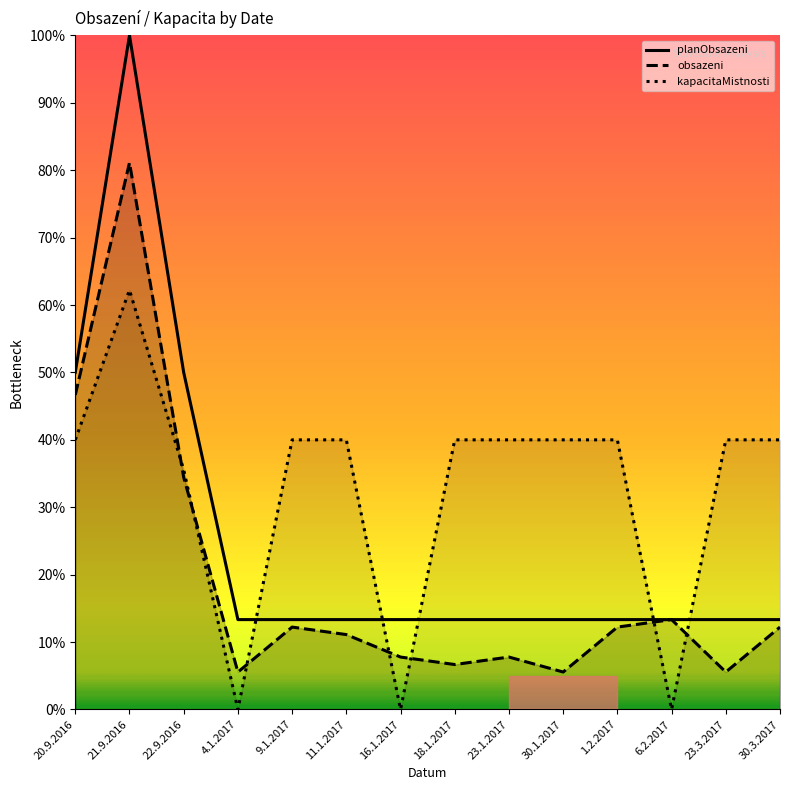

What is the difference between the maximum and minimum values in the planObsazeni series?

86.7